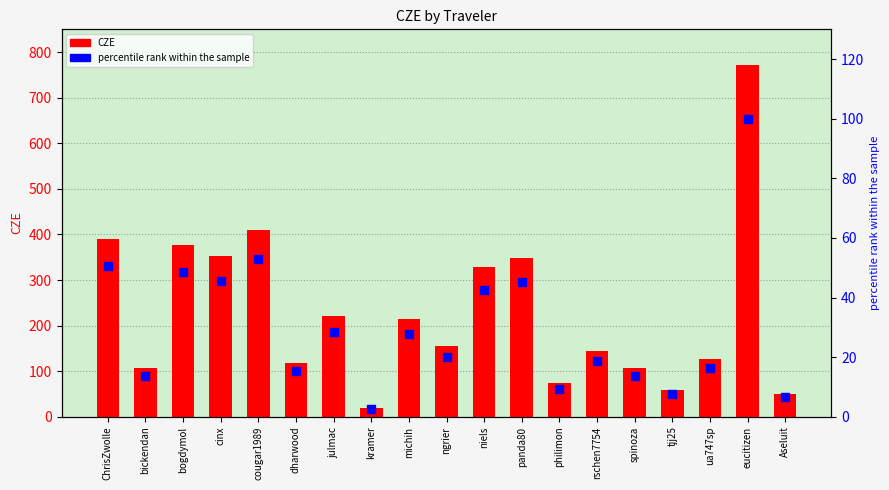

Is the value of CZE at ngrier greater than the value of percentile rank within the sample at ChrisZwolle?

Yes